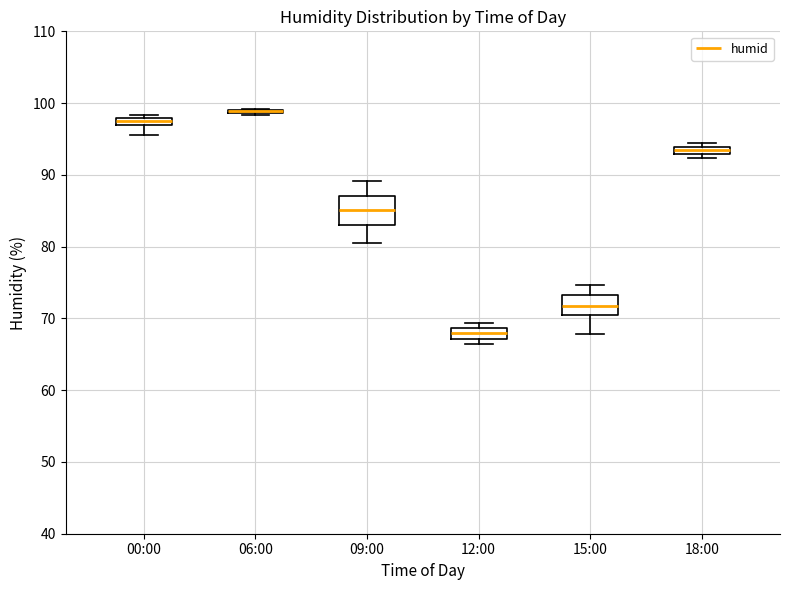

Where does the median line of the box for 09:00 sit on the y-axis? The values are not printed on the chart, so give them approximately, as read against the axis.

85